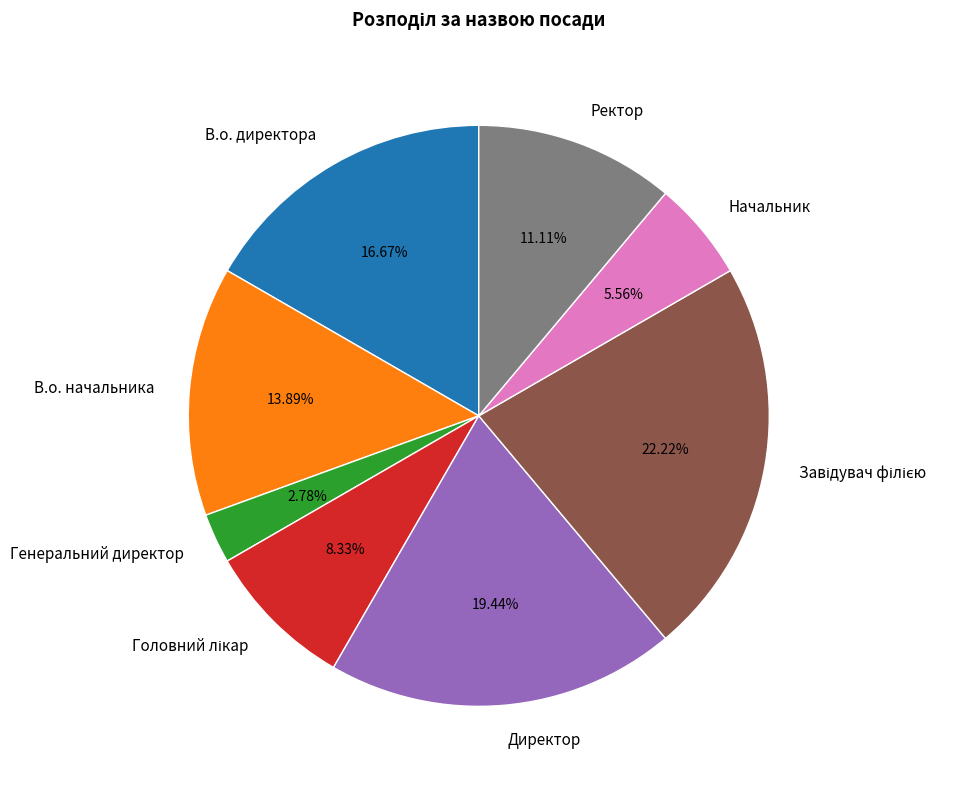

How many slices are in this pie chart?

8